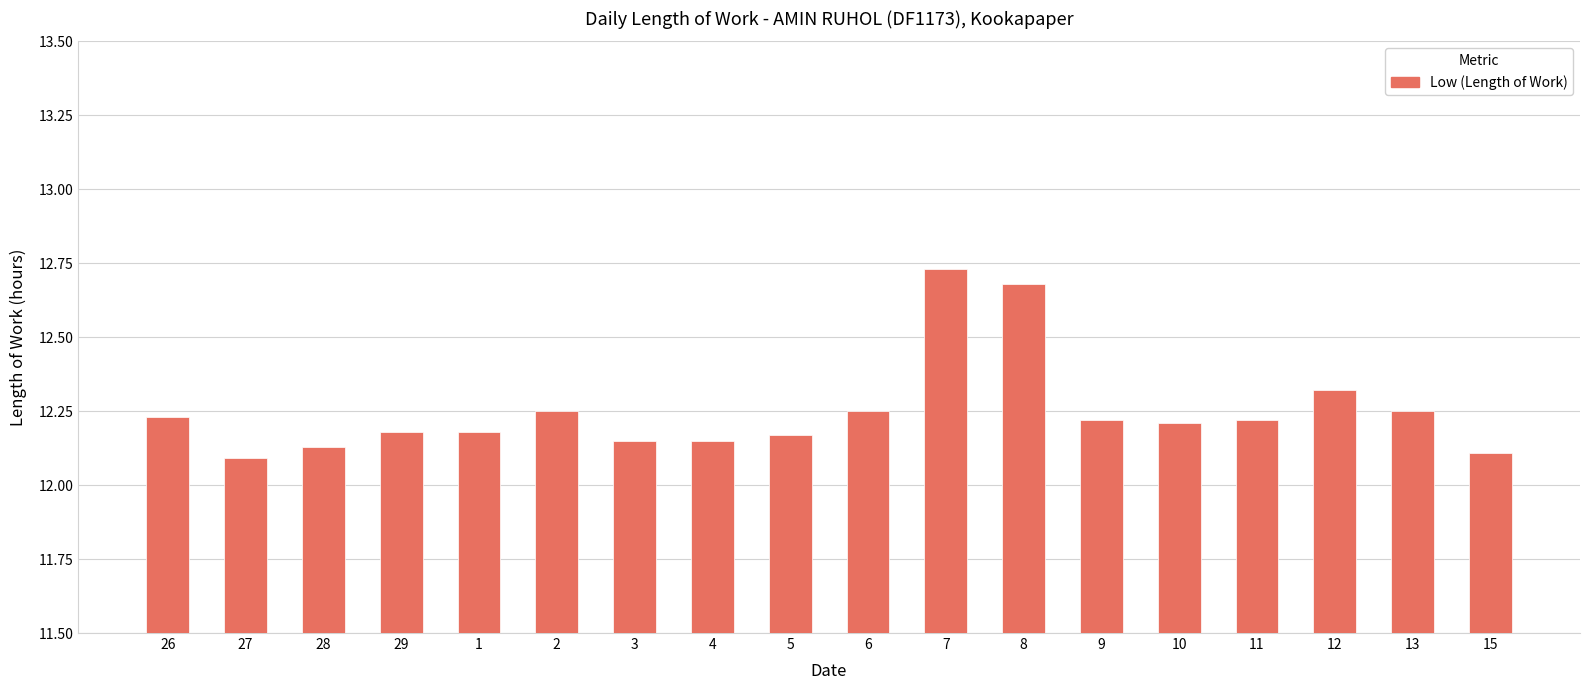

What is the sum of all values?

220.5